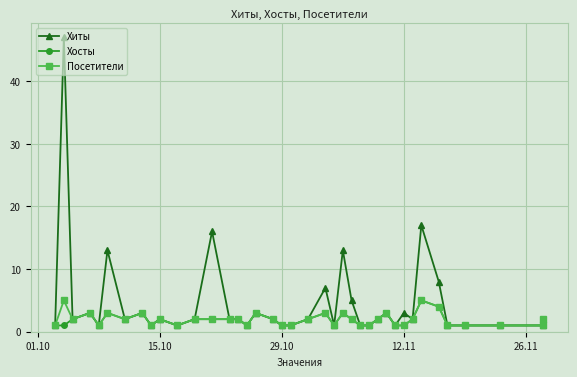

How many Хосты values are between 1 and 2?

30